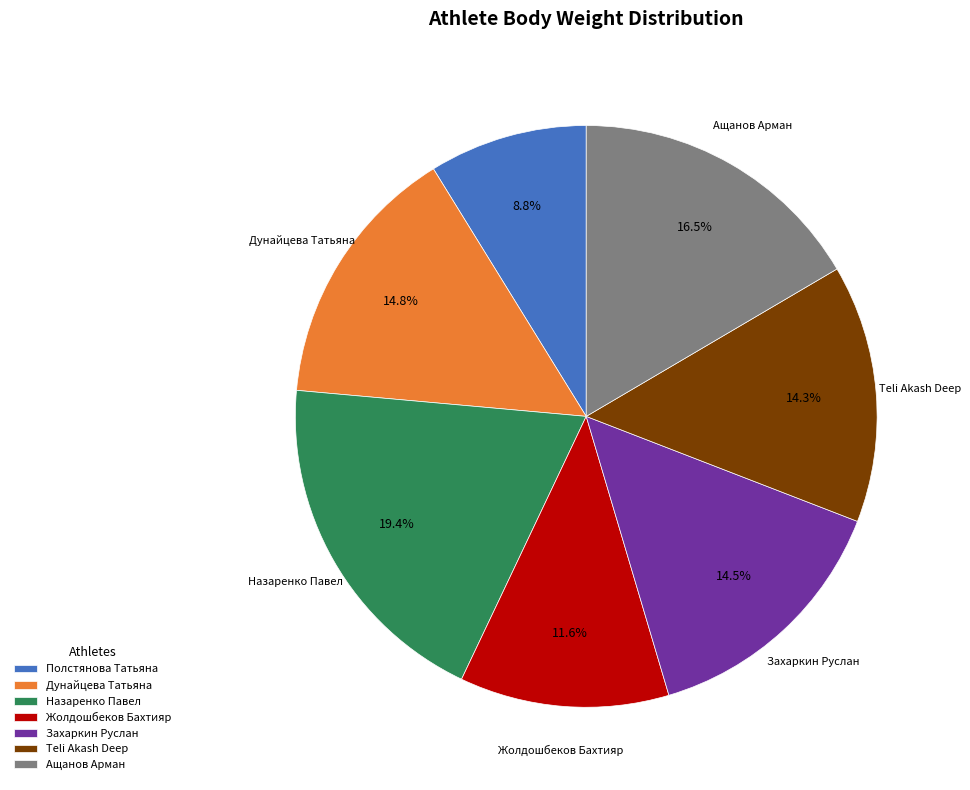

Does Teli Akash Deep represent more than half of the total?

No